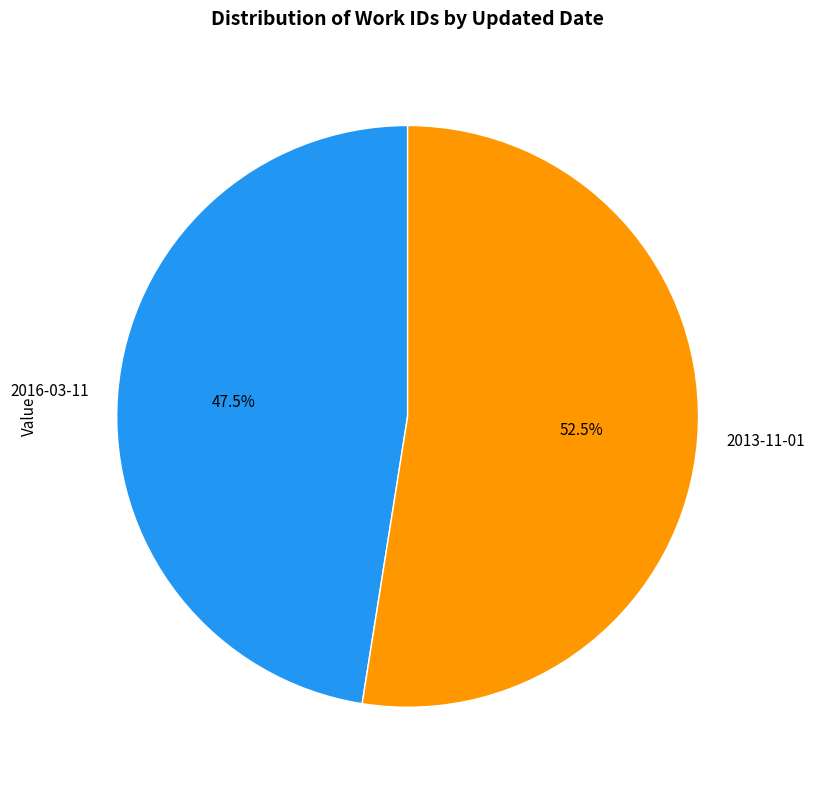

Is the sum of 2013-11-01 and 2016-03-11 greater than half?

Yes